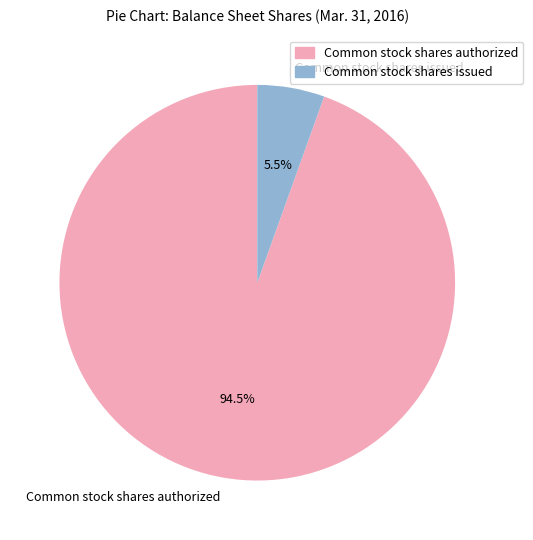

Do Common stock shares authorized and Common stock shares issued together represent more than half of the pie?

Yes